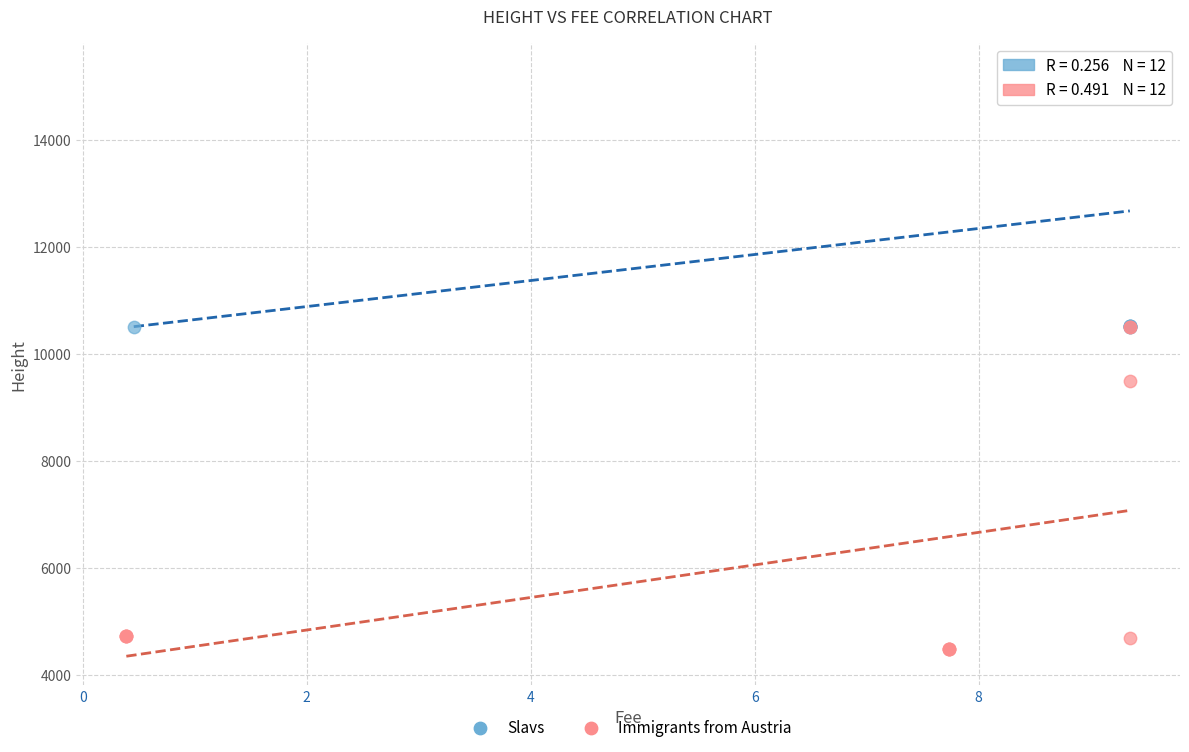

Which series reaches the minimum Y coordinate?

Immigrants from Austria